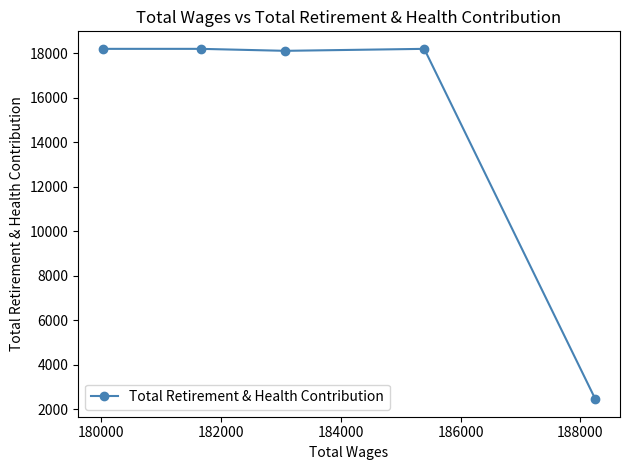

What is the maximum value shown in the chart?

18200